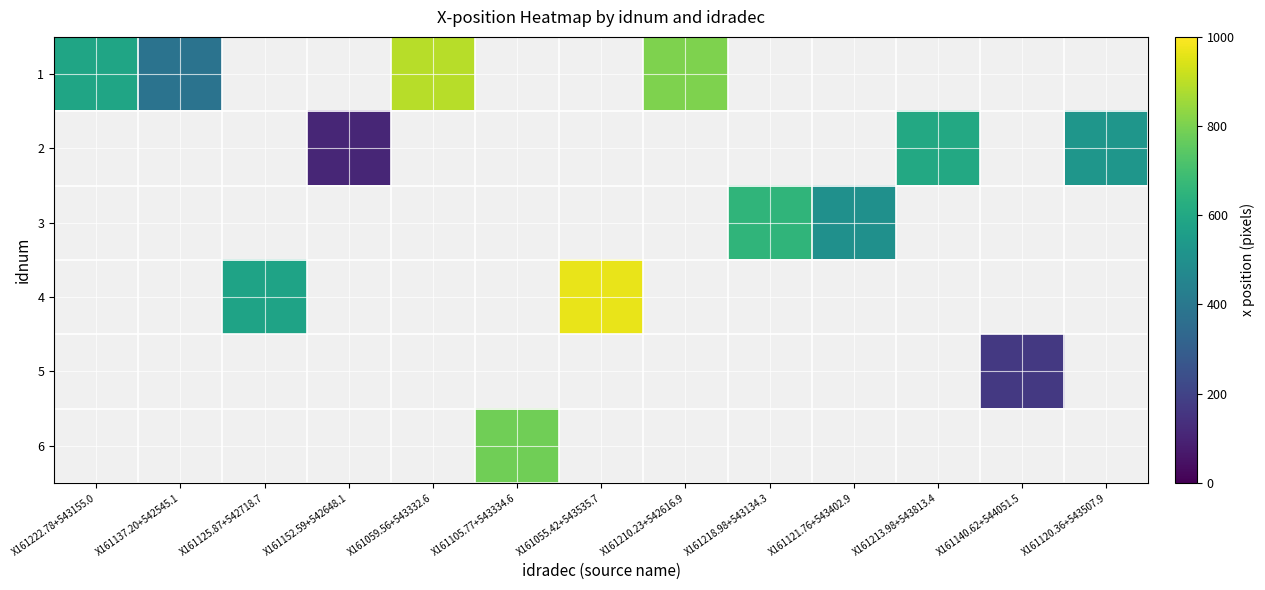

At how many categories does at least one series exceed 267?

11